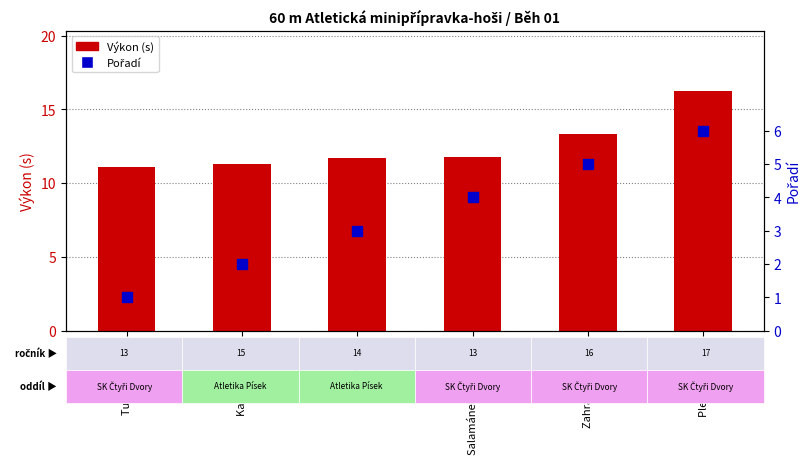

At how many categories does at least one series exceed 8?

6